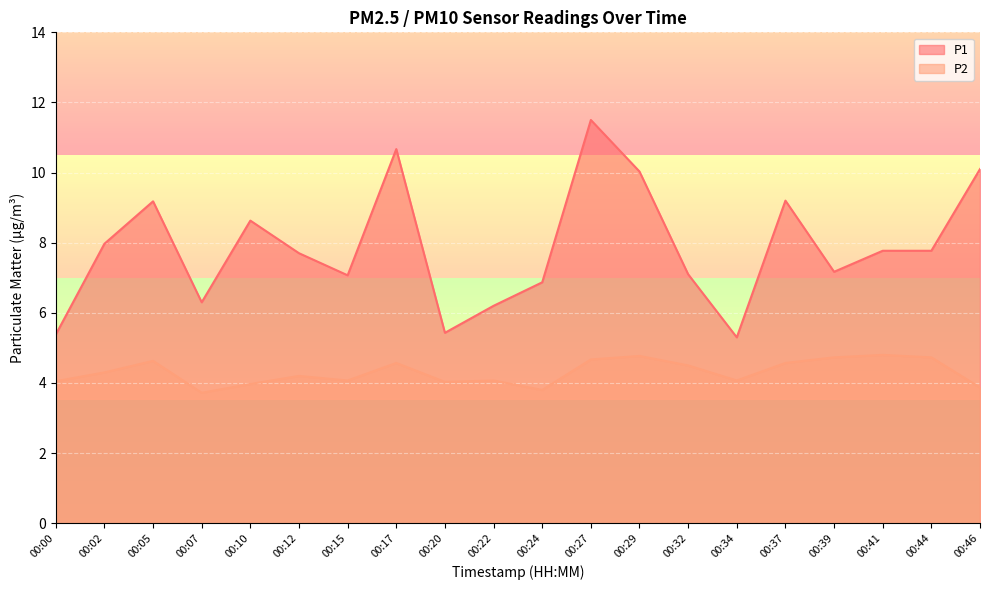

The P2 series shows 2.9 at 00:27. True or false?

False